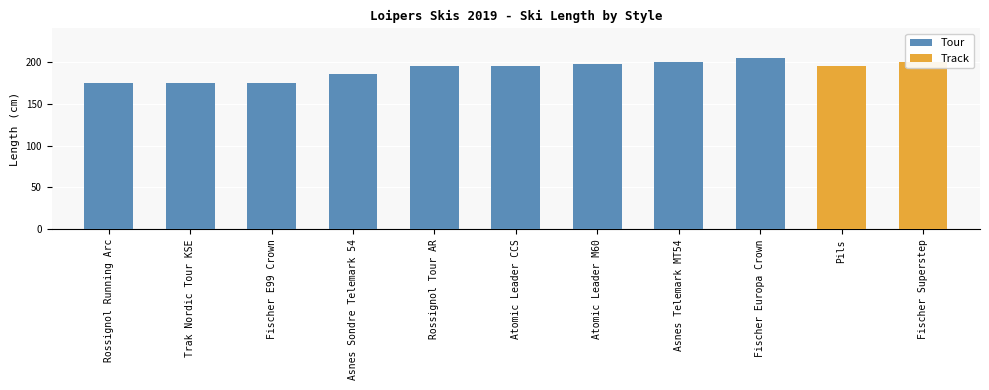

How many data points in Tour are less than 195?

4